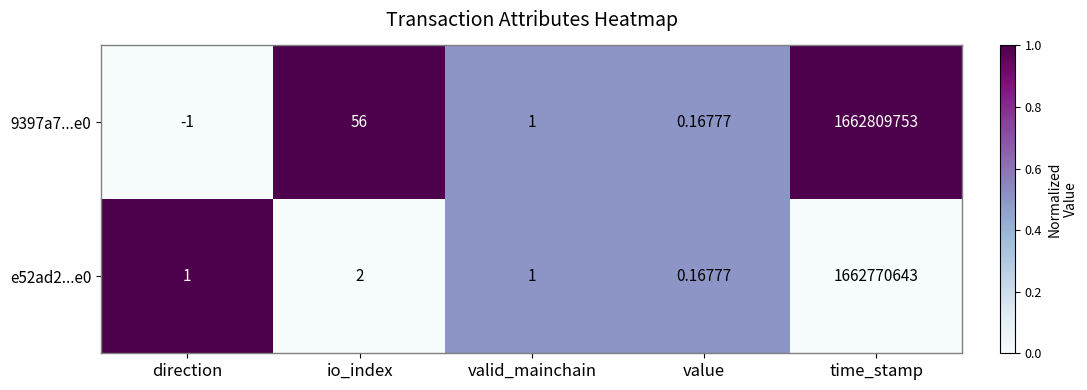

At which category does the chart reach its minimum across all series?

direction